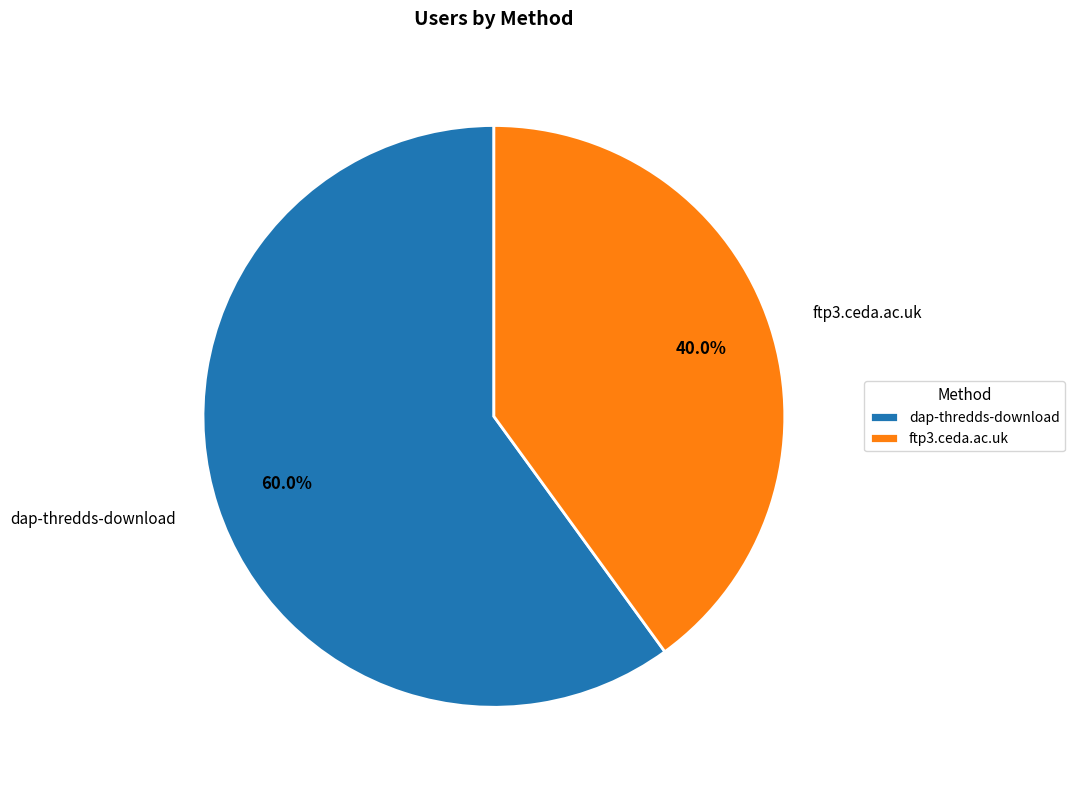

Between ftp3.ceda.ac.uk and dap-thredds-download, which is larger?

dap-thredds-download